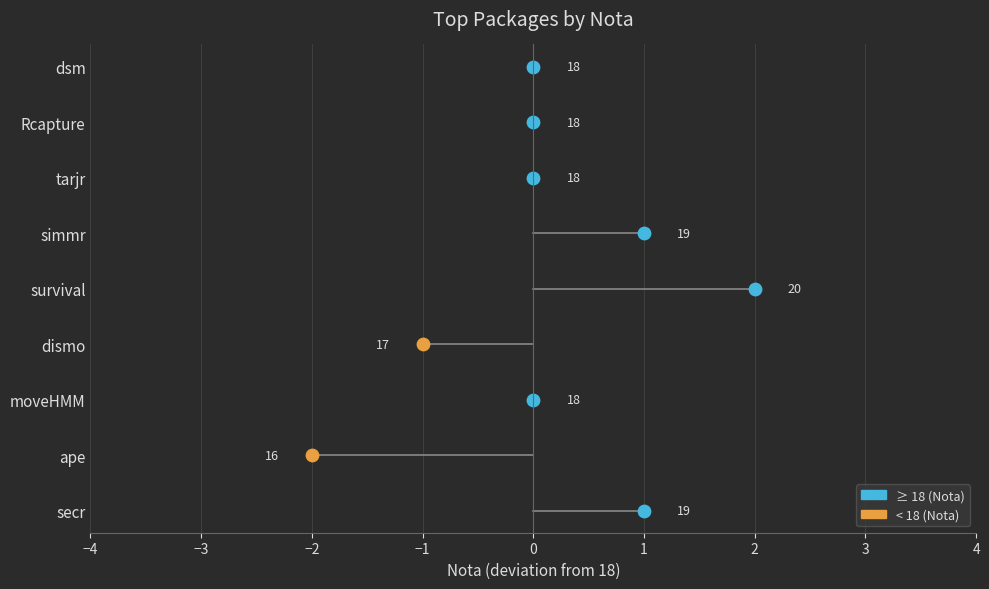

What is the ratio of the value at simmr to the value at ape?

1.2